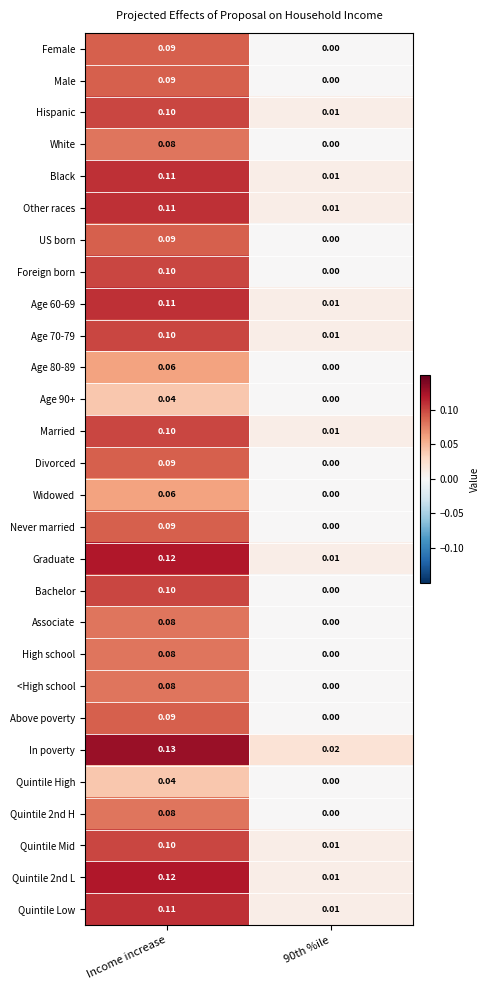

At which category is the sum across all series the highest?

Income increase